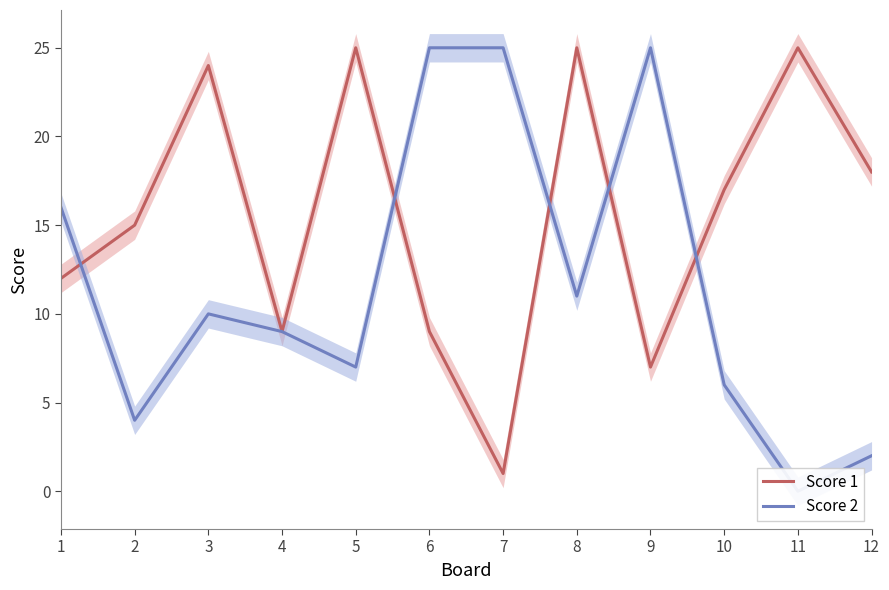

What is the difference between the highest and lowest values at 3?

14